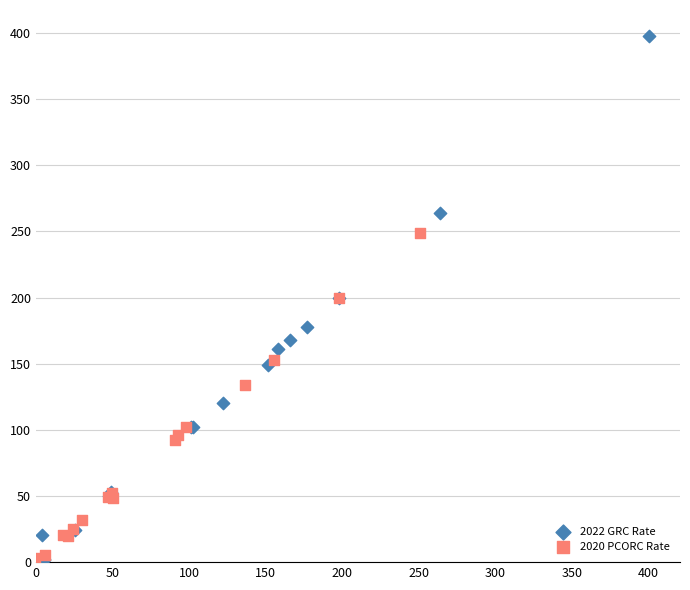

Which series contains the highest Y value?

2022 GRC Rate